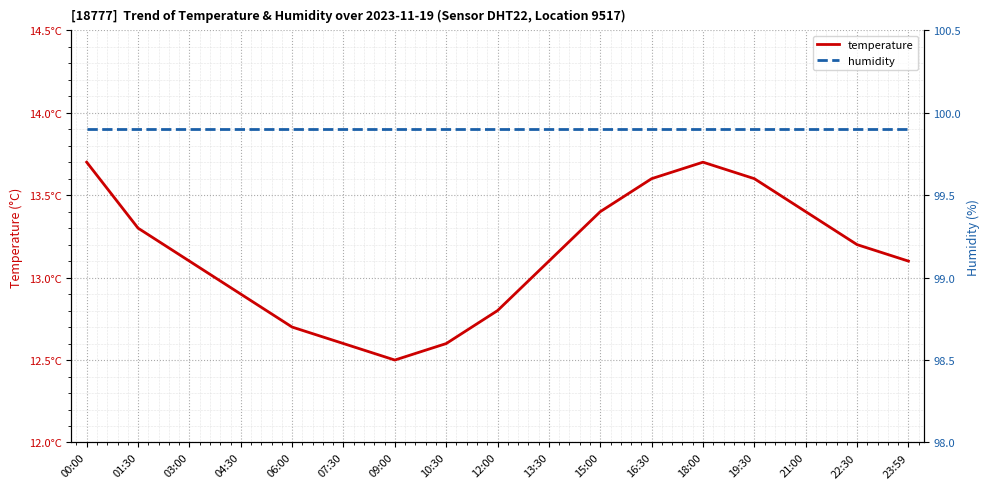

At which label is temperature closest to 13?

03:00